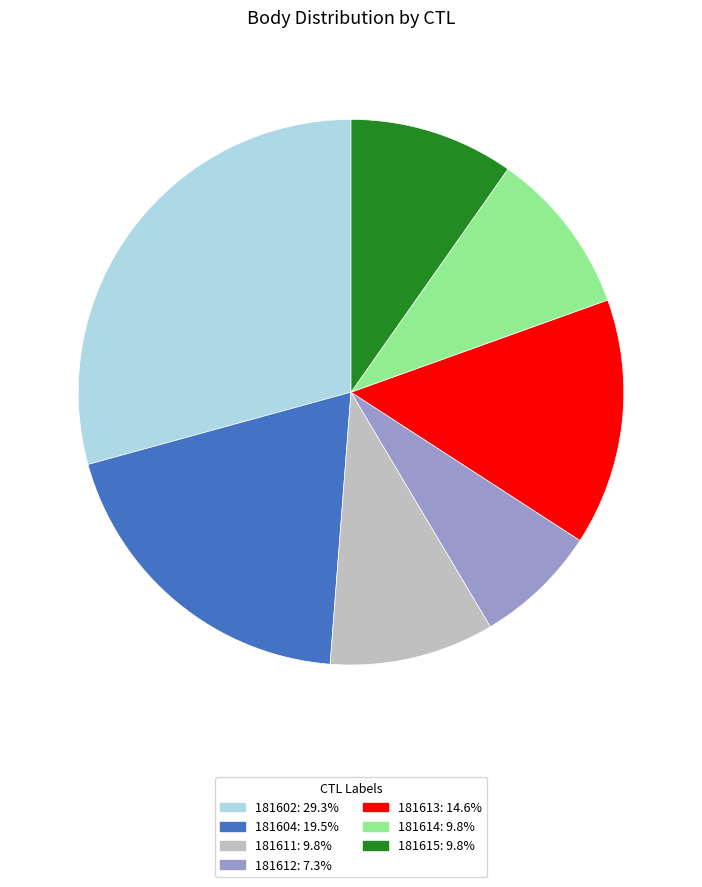

Count the number of slices in the pie.

7